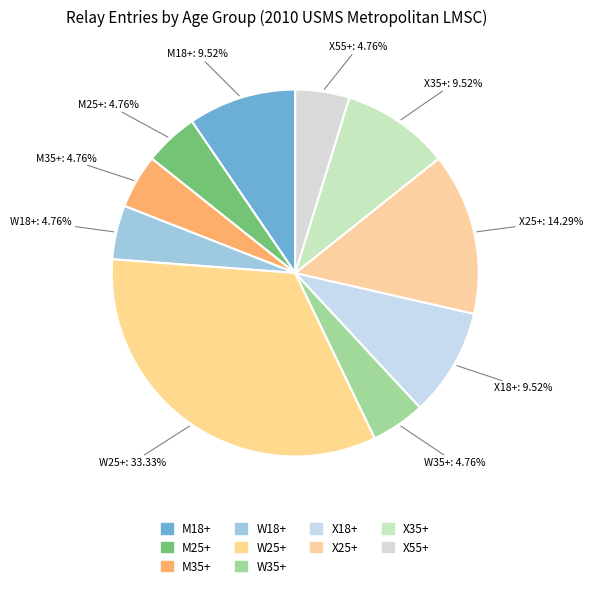

True or false: M18+ accounts for 10% of the total.

True